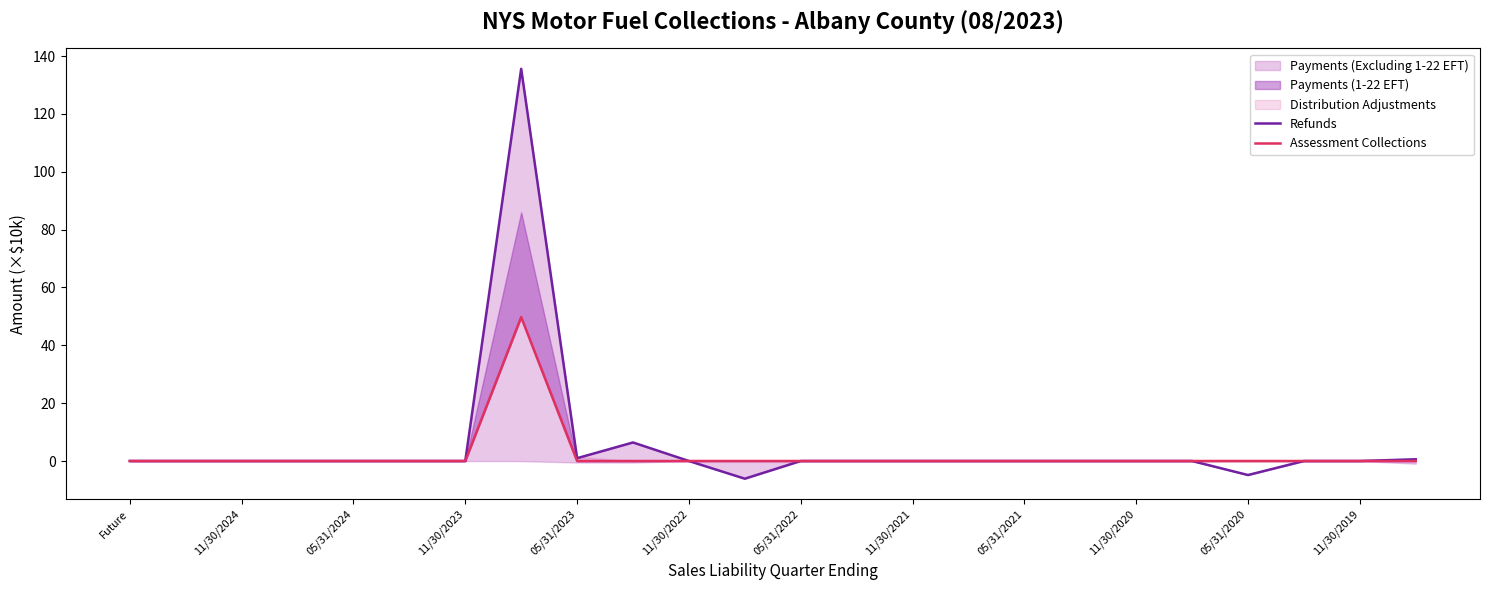

Where is Assessment Collections nearest to the value 24?

05/31/2023